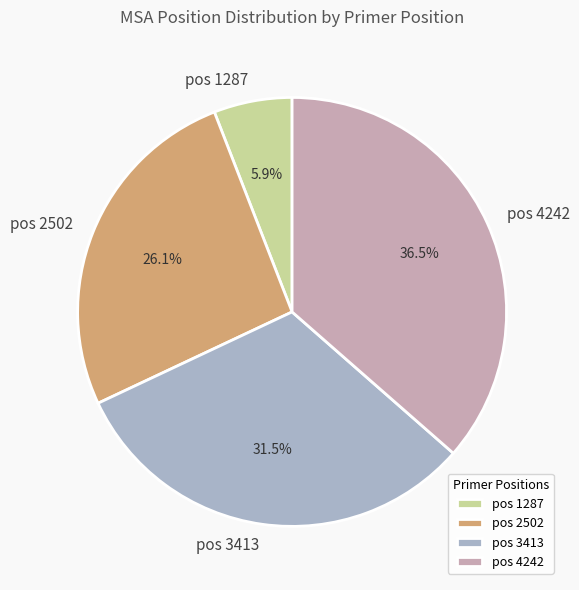

What is the smallest slice in the pie chart?

pos 1287